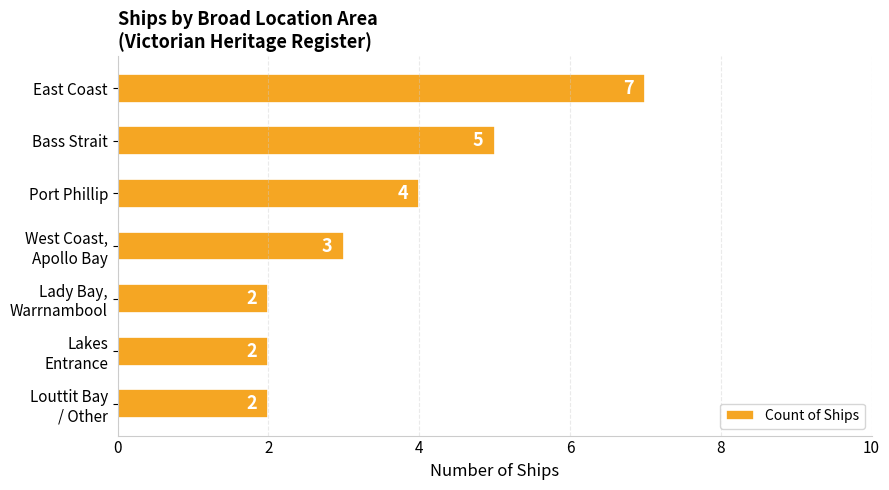

What is the value of the 2nd bar from the top?

5